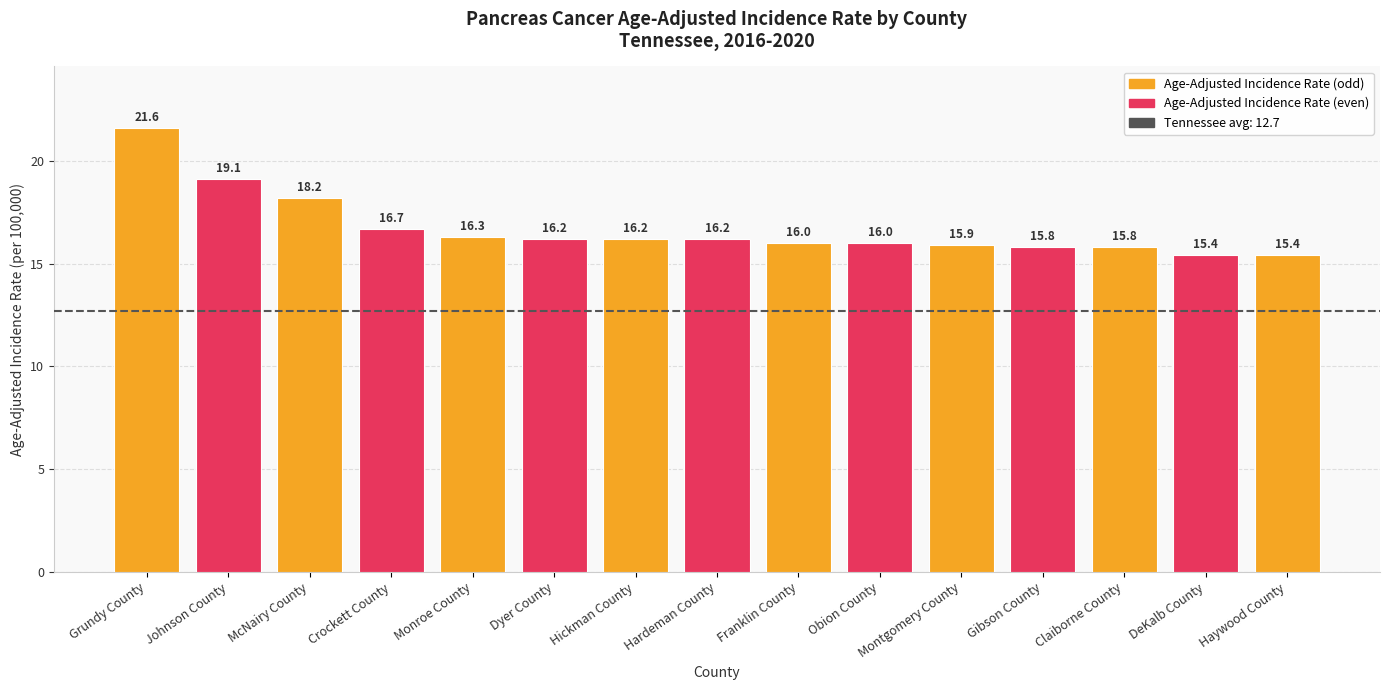

What is the ratio of the value at Johnson County to the value at Crockett County?

1.1